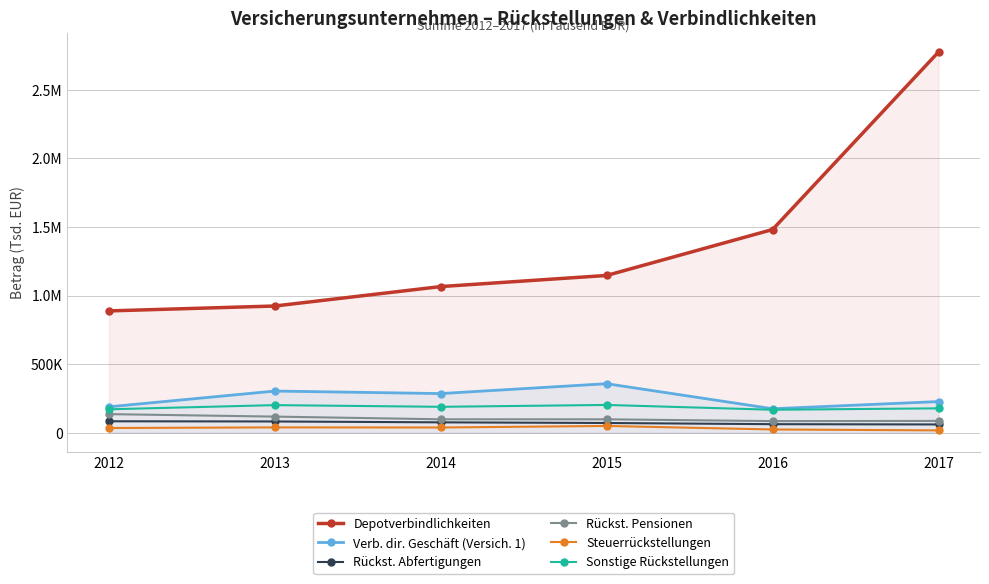

Is this an area chart (filled region under the line)?

No